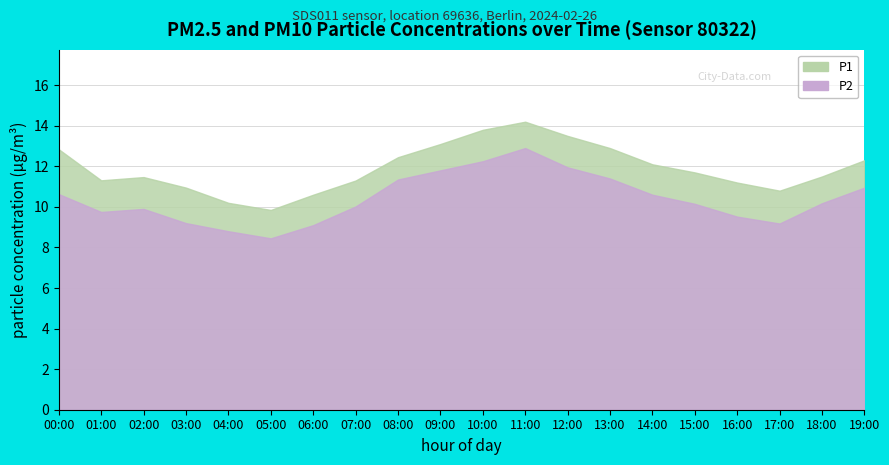

Reading right to left, list all the values displayed in this chart.

P1: 19:00=12.3	18:00=11.5	17:00=10.8	16:00=11.2	15:00=11.7	14:00=12.1	13:00=12.9	12:00=13.5	11:00=14.2	10:00=13.8	09:00=13.1	08:00=12.4	07:00=11.3	06:00=10.6	05:00=9.8	04:00=10.2	03:00=10.9	02:00=11.5	01:00=11.3	00:00=12.8
P2: 19:00=10.9	18:00=10.2	17:00=9.2	16:00=9.5	15:00=10.2	14:00=10.6	13:00=11.4	12:00=11.9	11:00=12.9	10:00=12.2	09:00=11.8	08:00=11.3	07:00=10.0	06:00=9.1	05:00=8.4	04:00=8.8	03:00=9.2	02:00=9.9	01:00=9.8	00:00=10.6